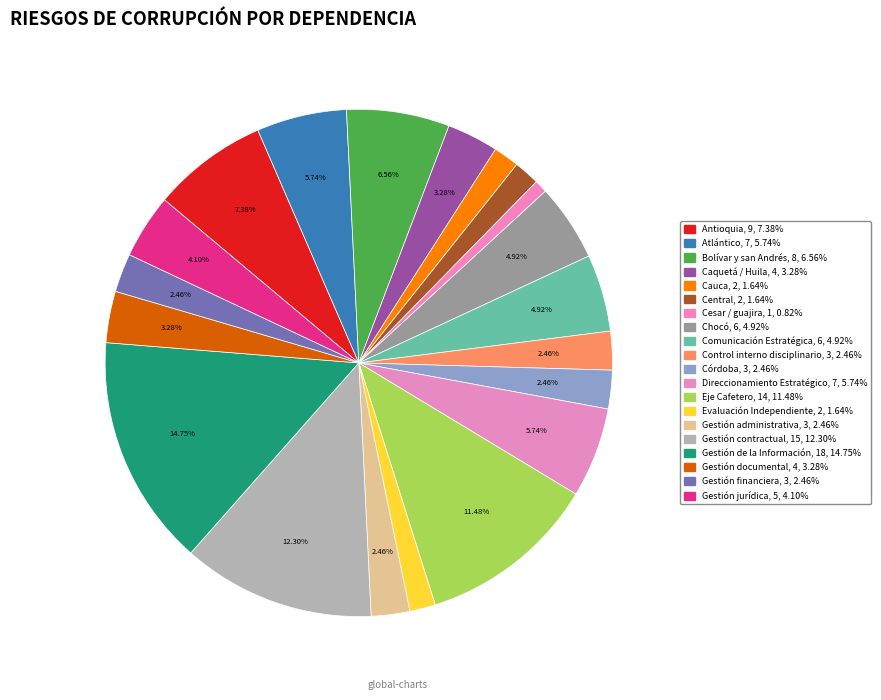

Which slice is the smallest?

Cesar / guajira